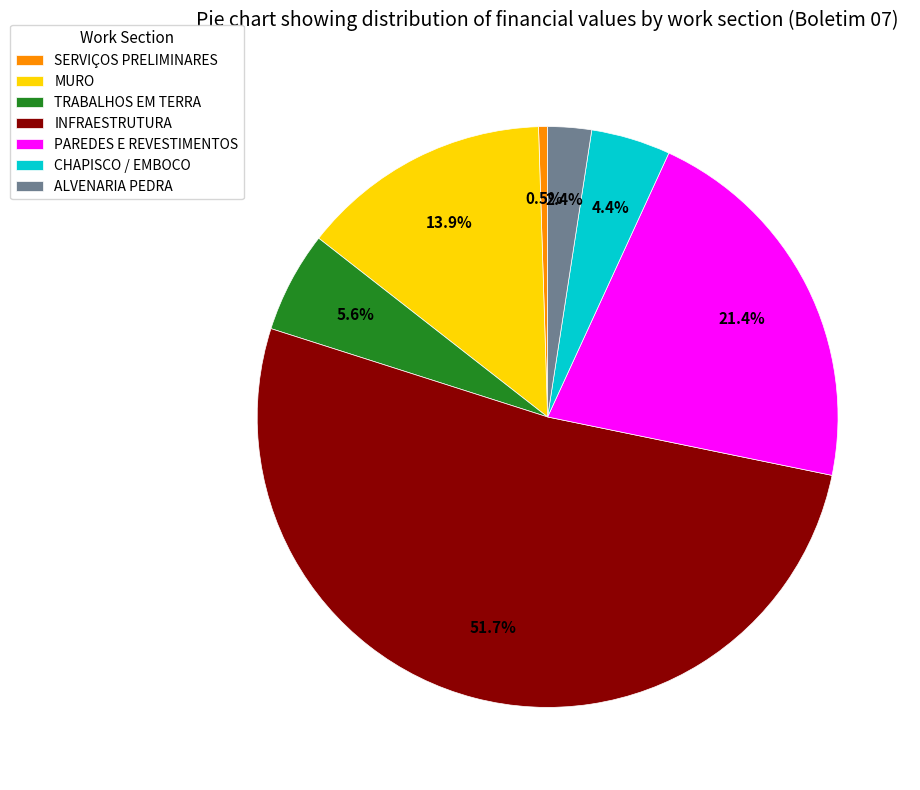

Approximately how many times larger is the value at SERVIÇOS PRELIMINARES compared to CHAPISCO / EMBOCO?

0.1